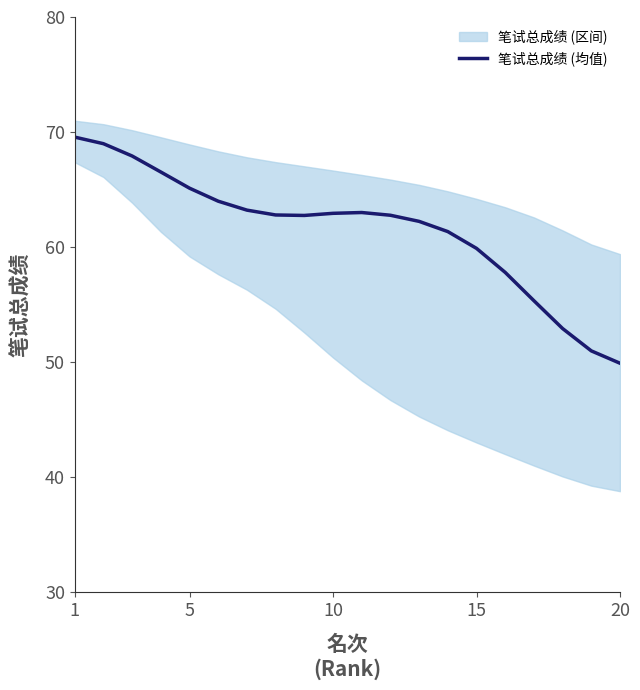

The value of 笔试总成绩 (均值) at 10 is 113.1. True or false?

False